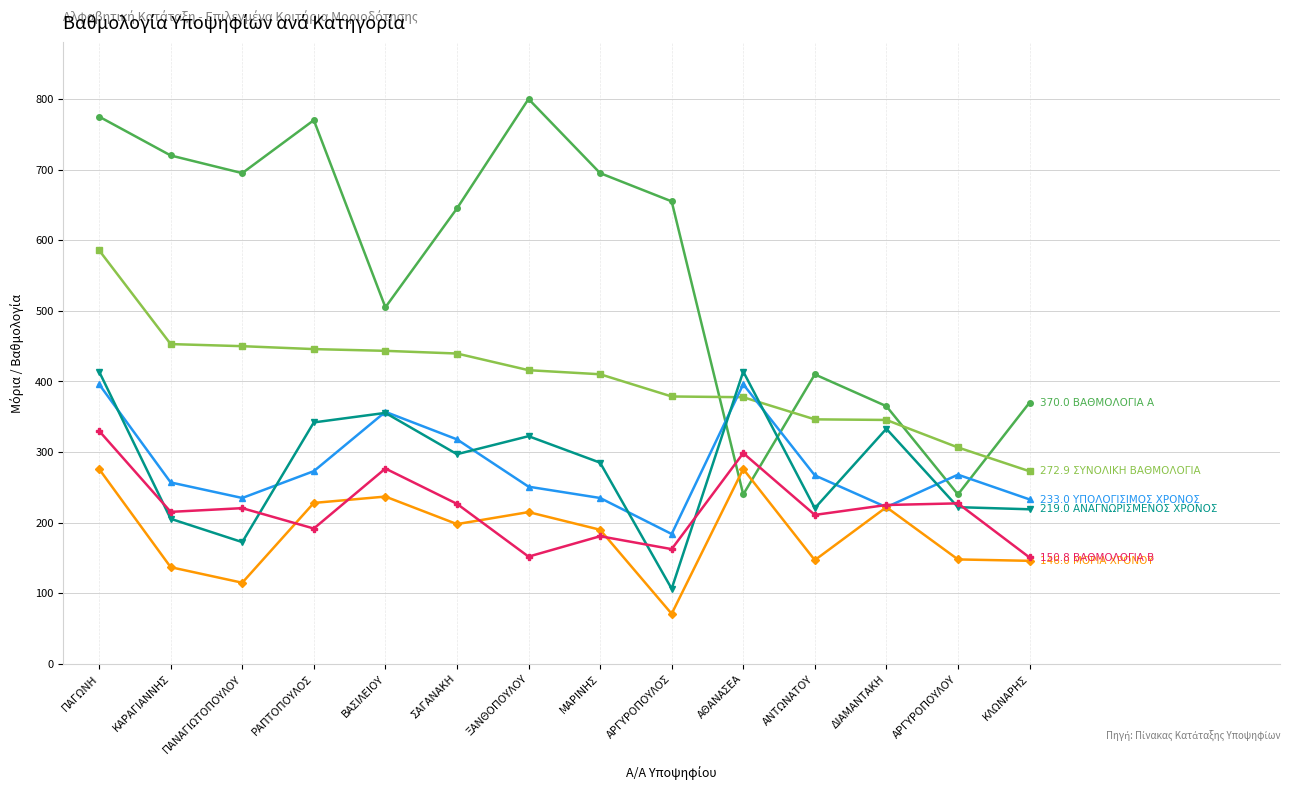

What is the spread (max minus min) of values at ΜΑΡΙΝΗΣ?

514.2